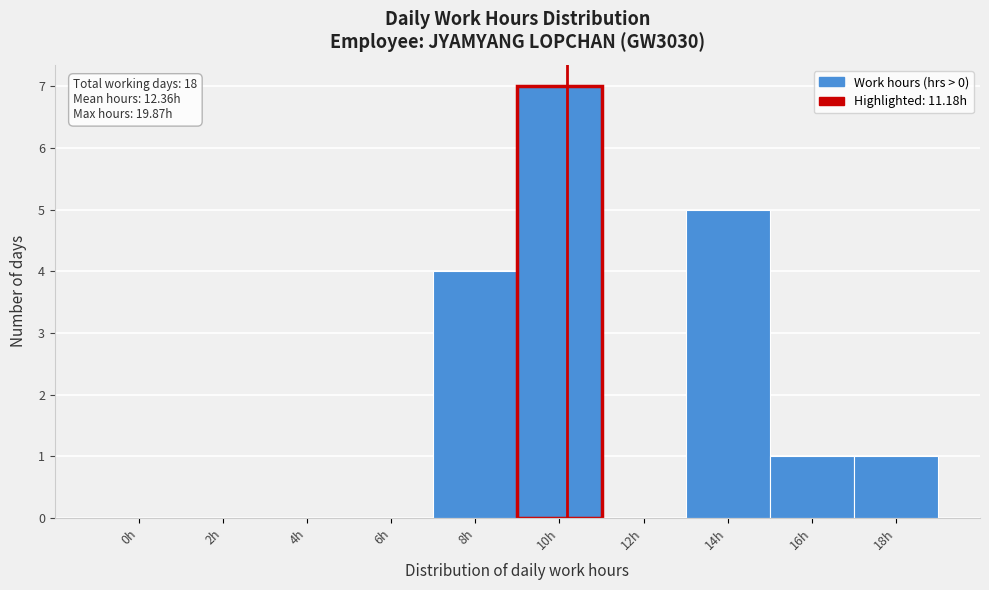

Reading right to left, extract all data points from this chart.

18h=1	16h=1	14h=5	12h=0	10h=7	8h=4	6h=0	4h=0	2h=0	0h=0